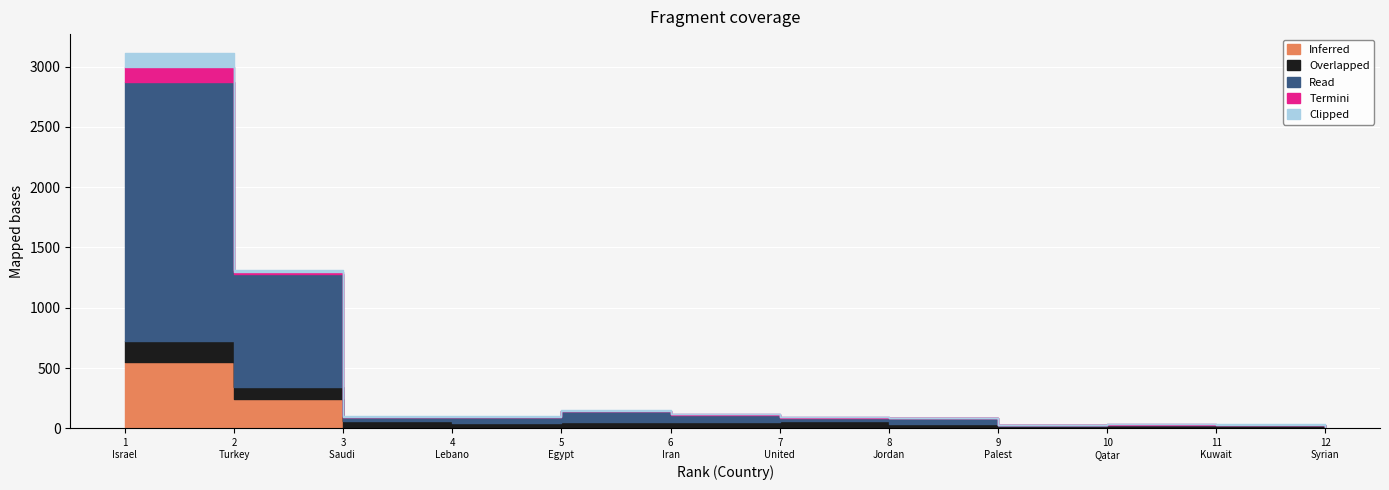

At which category is the sum across all series the highest?

Israel